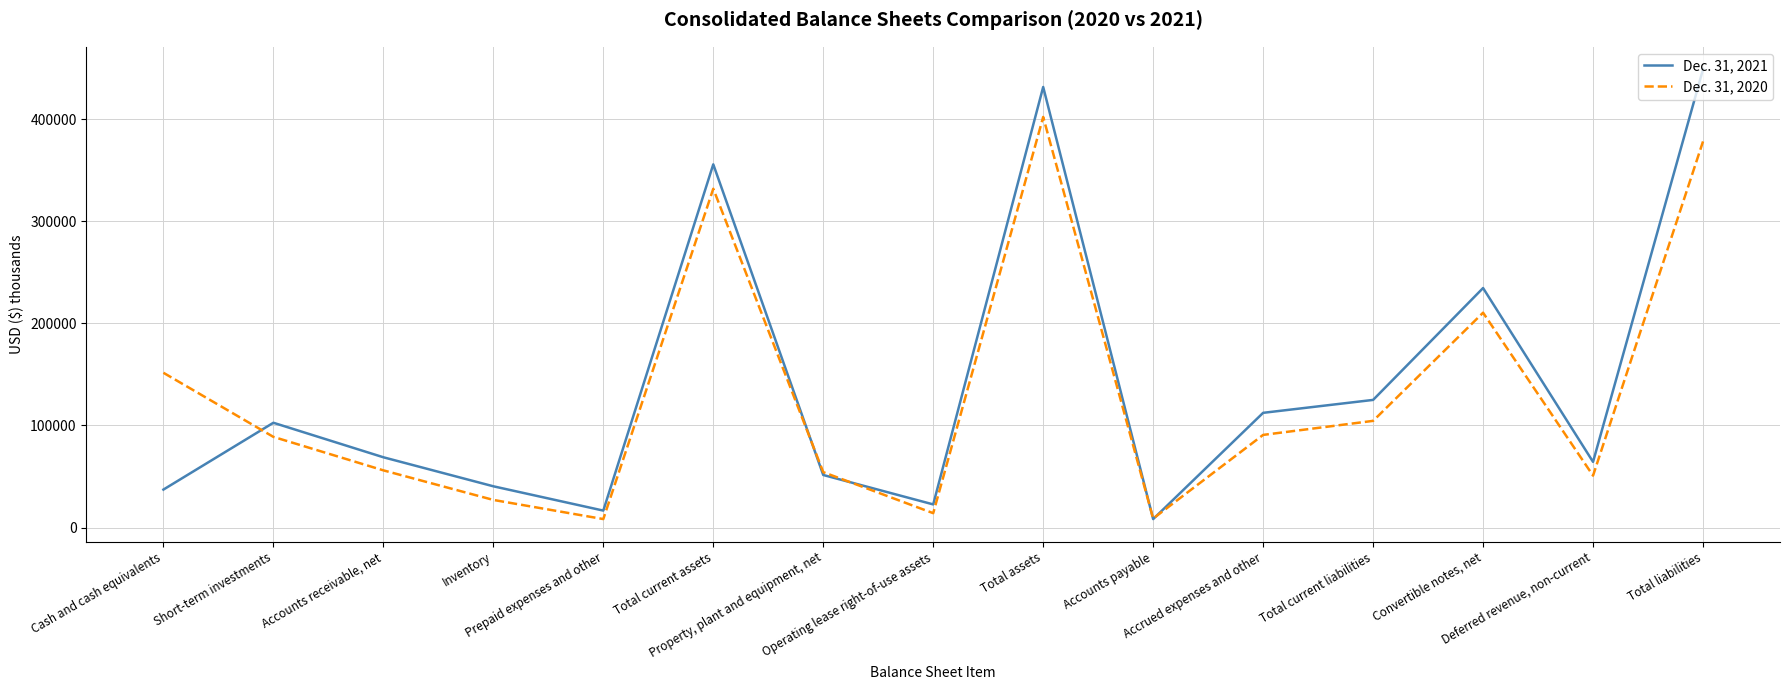

The value of Dec. 31, 2021 at Total current assets is 355650. True or false?

True